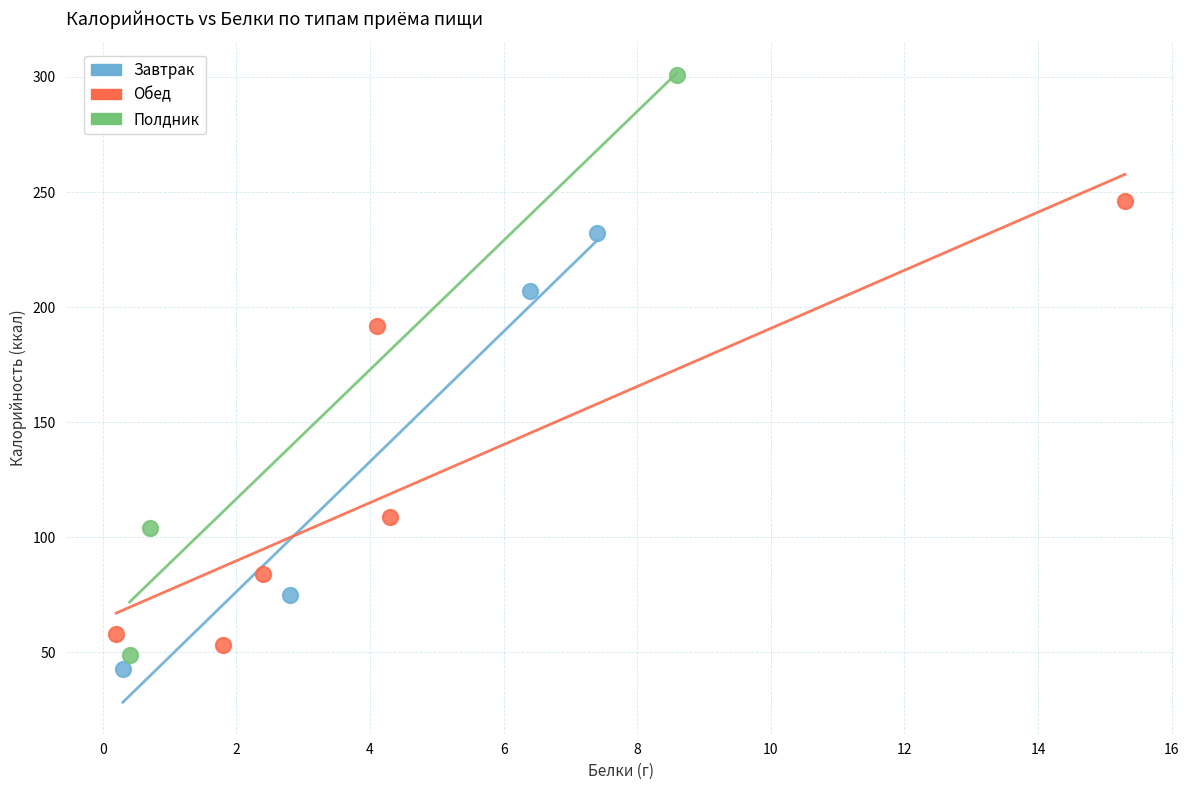

Which series contains the lowest Y value?

Завтрак